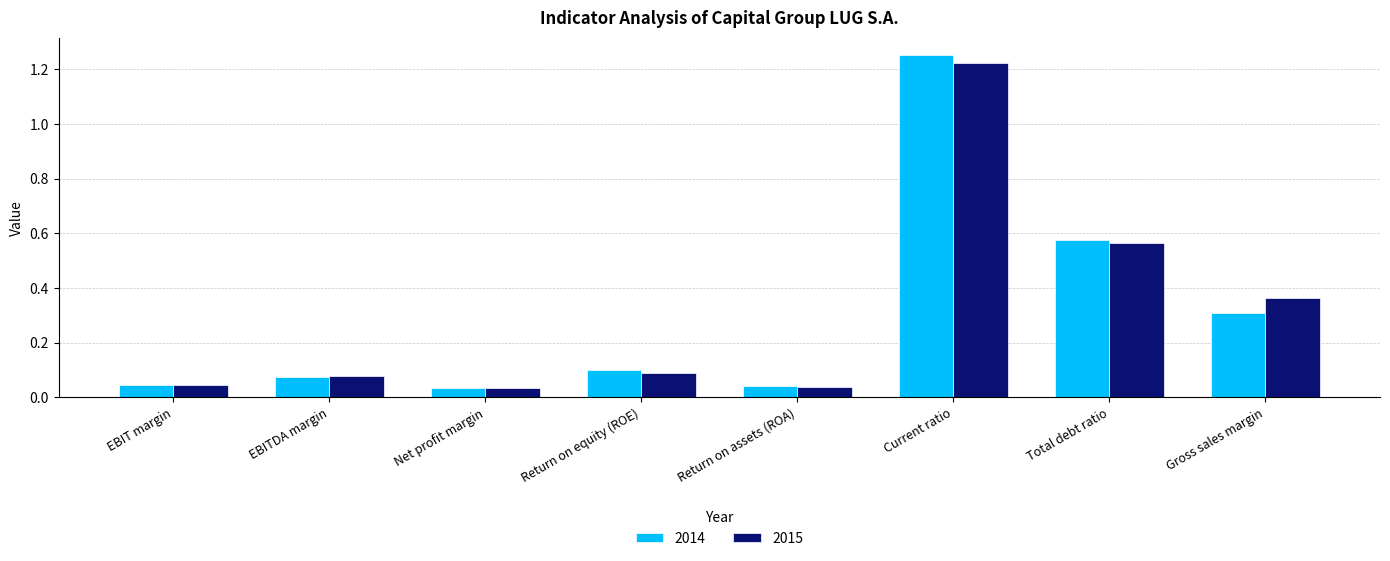

What is the difference between the second highest and second lowest values in the 2014 series?

0.5